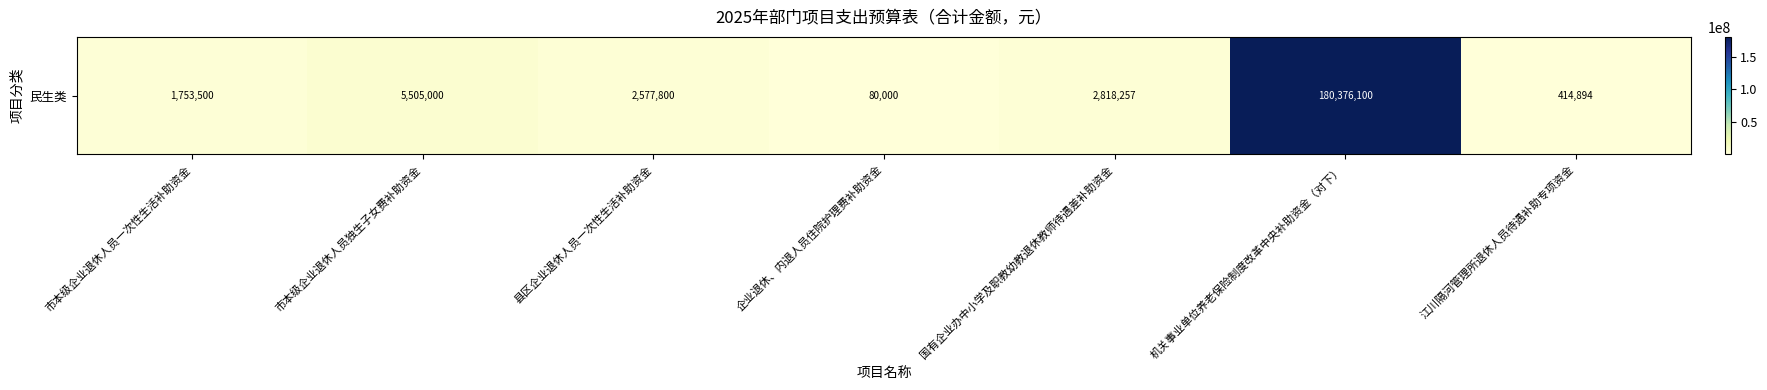

What is the greatest value displayed?

180376100